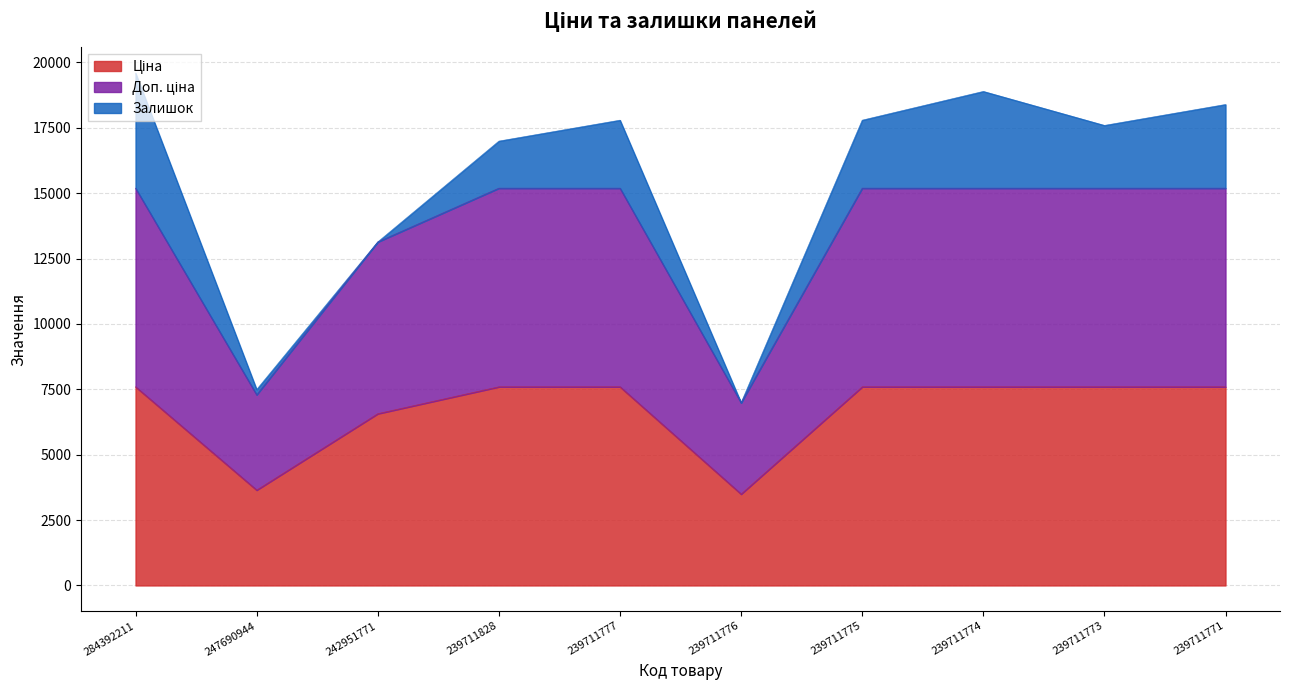

Does the chart have visible grid lines?

Yes